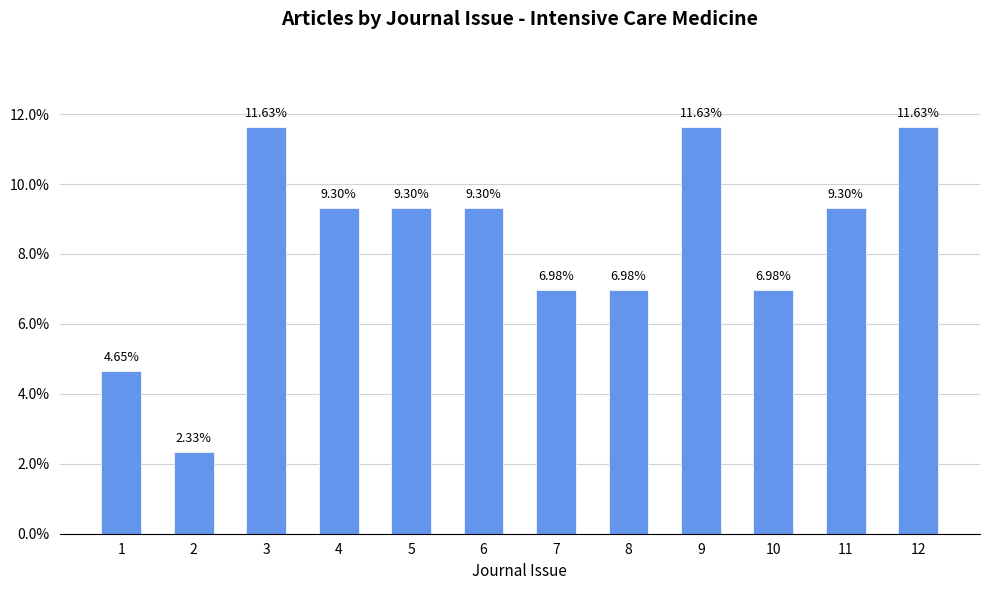

What is the average value?

0.1